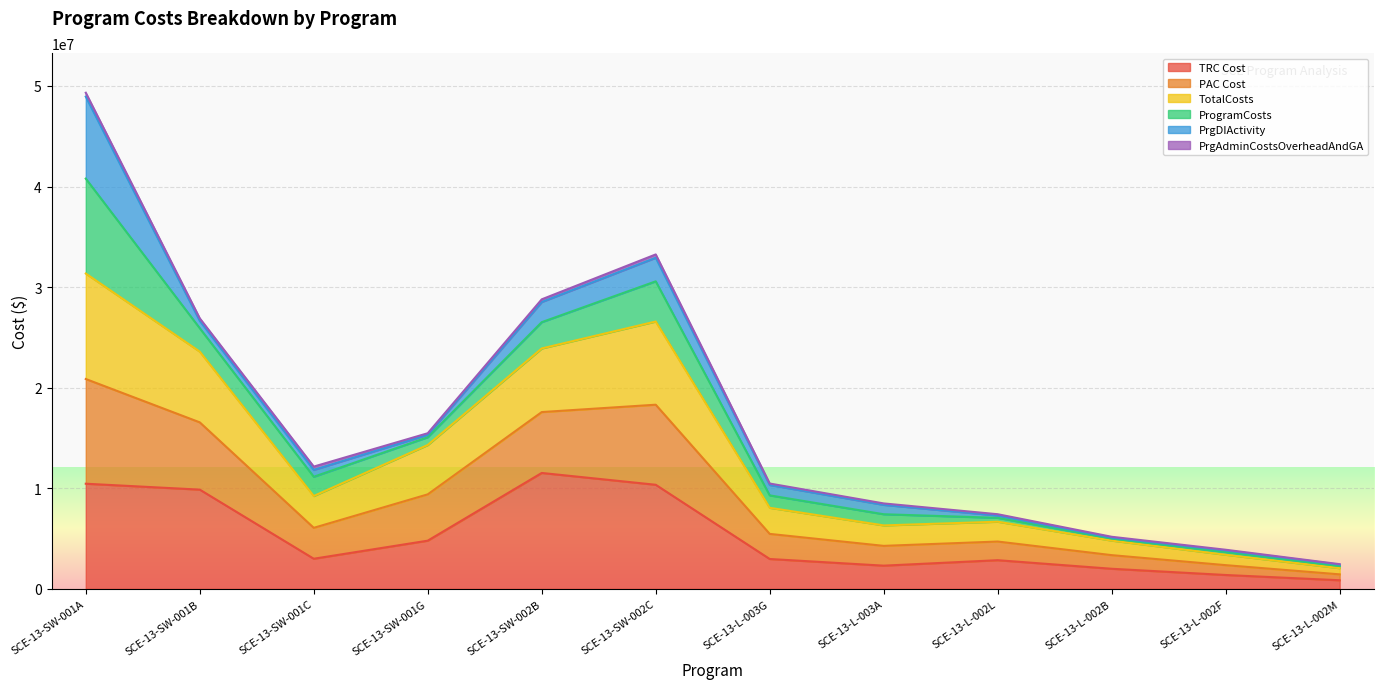

True or false: TotalCosts has more than 0 points higher than both neighbors.

True